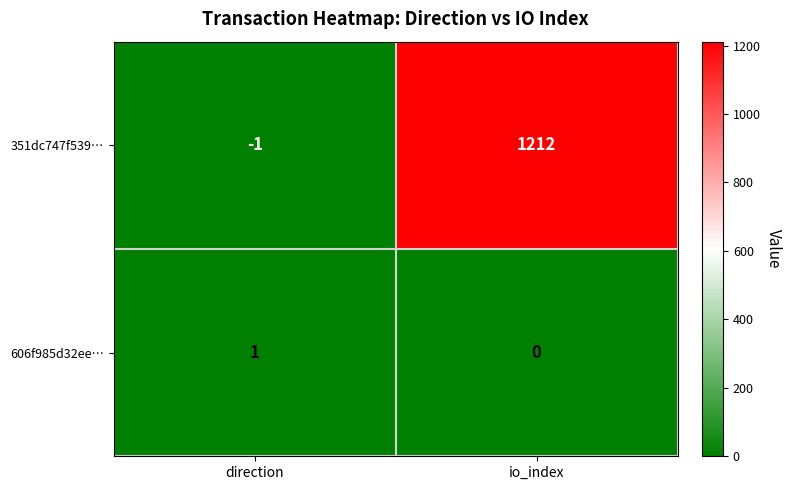

What is the sum of all 351dc747f539… values?

1211